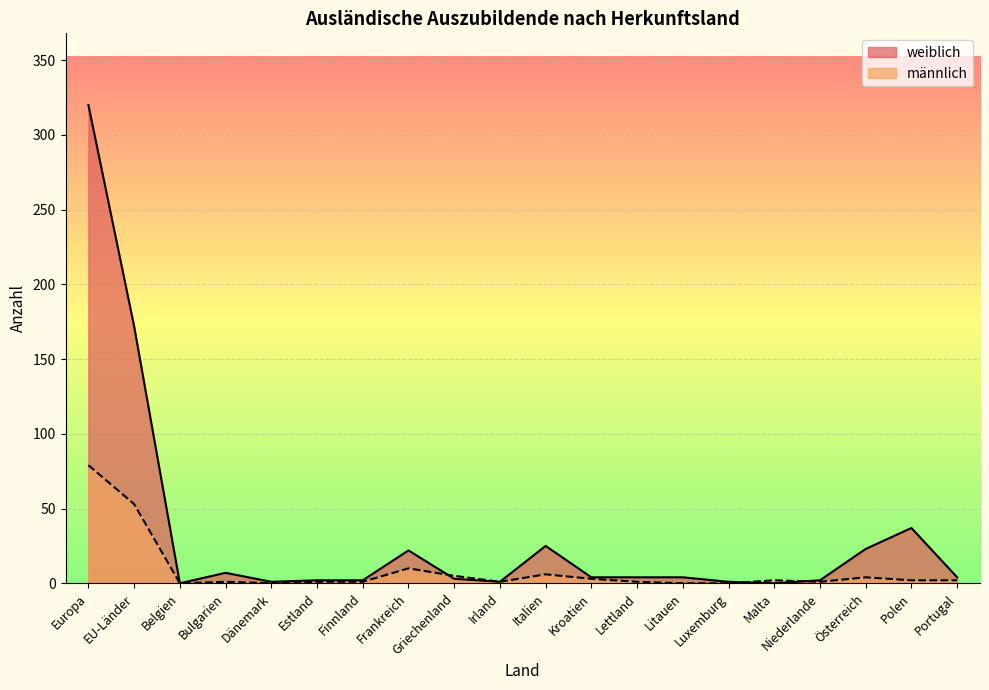

At which label is weiblich closest to 160?

EU-Länder